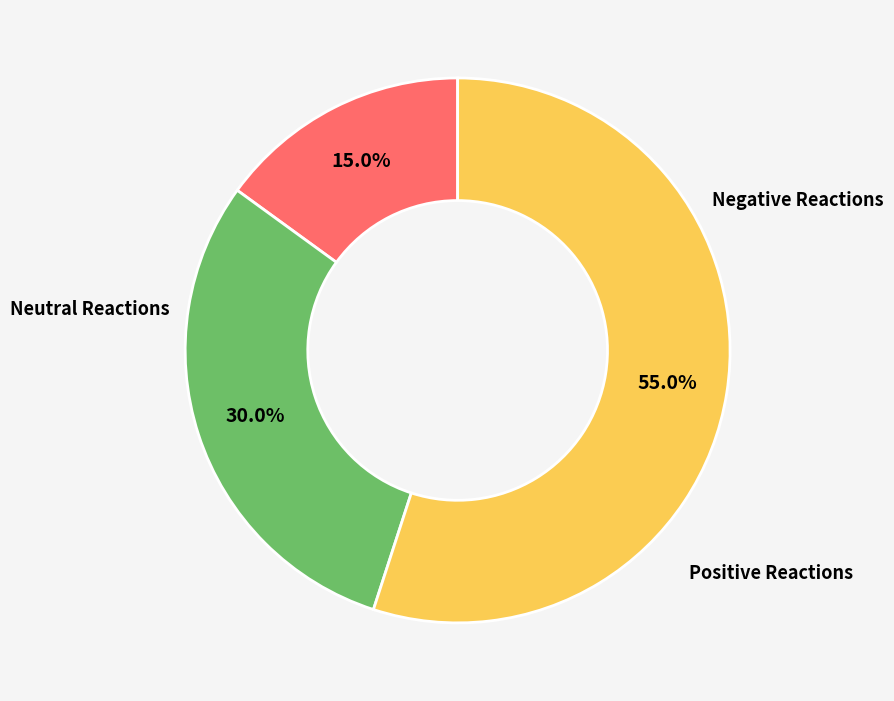

Is there a majority slice in this chart?

Yes